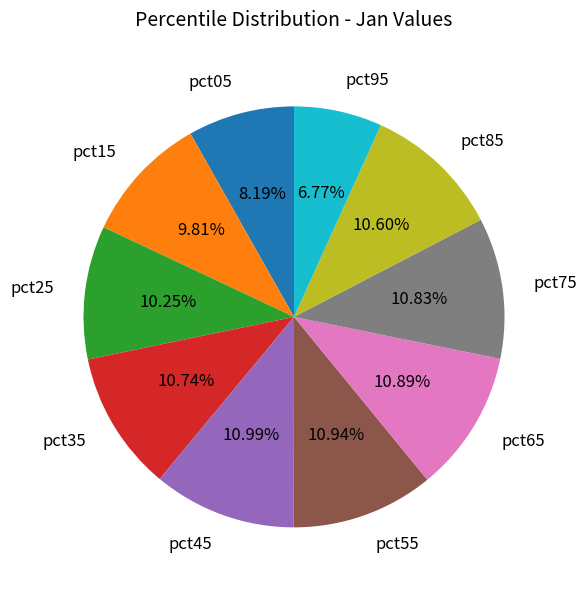

Do pct25 and pct95 together represent more than half of the pie?

No